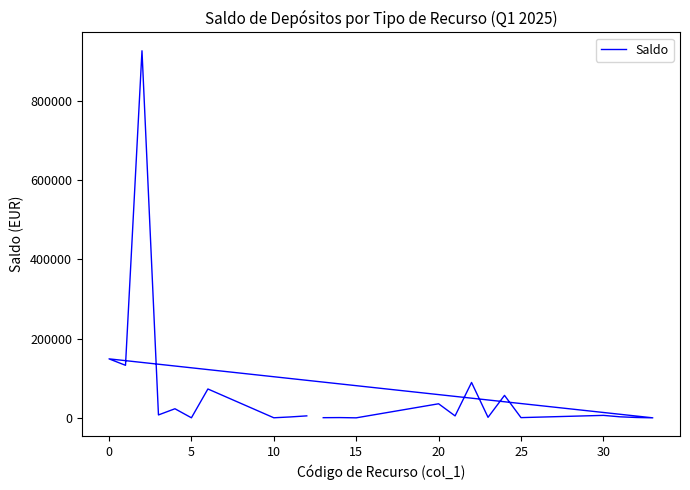

Which label corresponds to the smallest value in the chart?

15